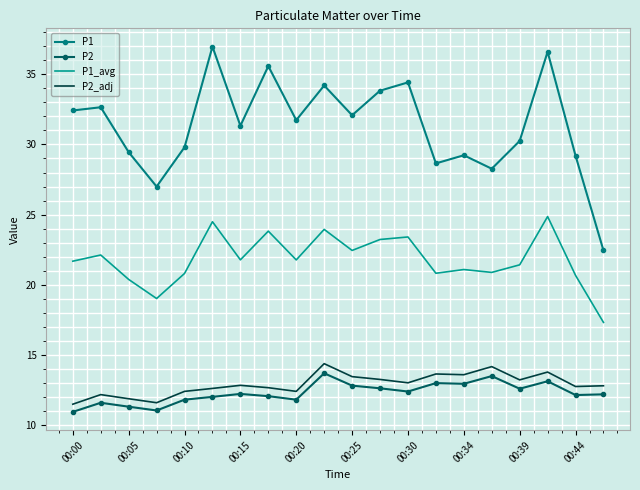

How many distinct data groups are displayed?

4